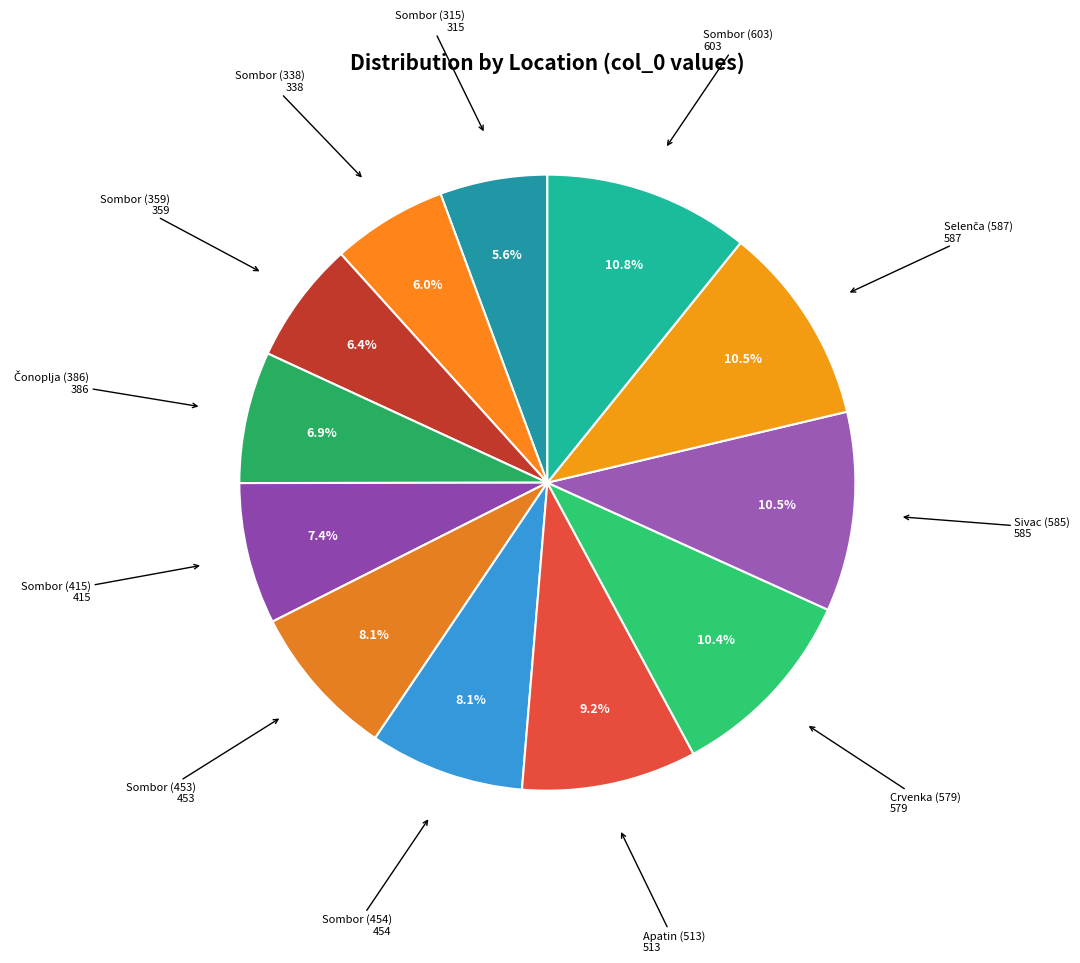

Count the number of slices in the pie.

12